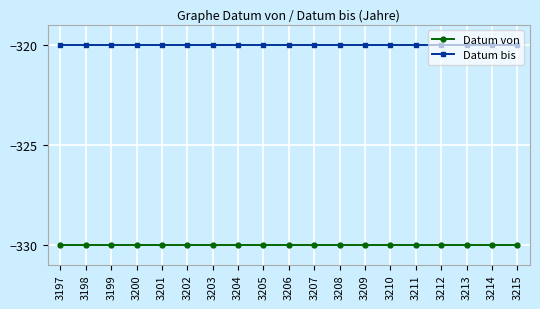

Reading left to right, list all the values displayed in this chart.

Datum von: 3197=-330	3198=-330	3199=-330	3200=-330	3201=-330	3202=-330	3203=-330	3204=-330	3205=-330	3206=-330	3207=-330	3208=-330	3209=-330	3210=-330	3211=-330	3212=-330	3213=-330	3214=-330	3215=-330
Datum bis: 3197=-320	3198=-320	3199=-320	3200=-320	3201=-320	3202=-320	3203=-320	3204=-320	3205=-320	3206=-320	3207=-320	3208=-320	3209=-320	3210=-320	3211=-320	3212=-320	3213=-320	3214=-320	3215=-320